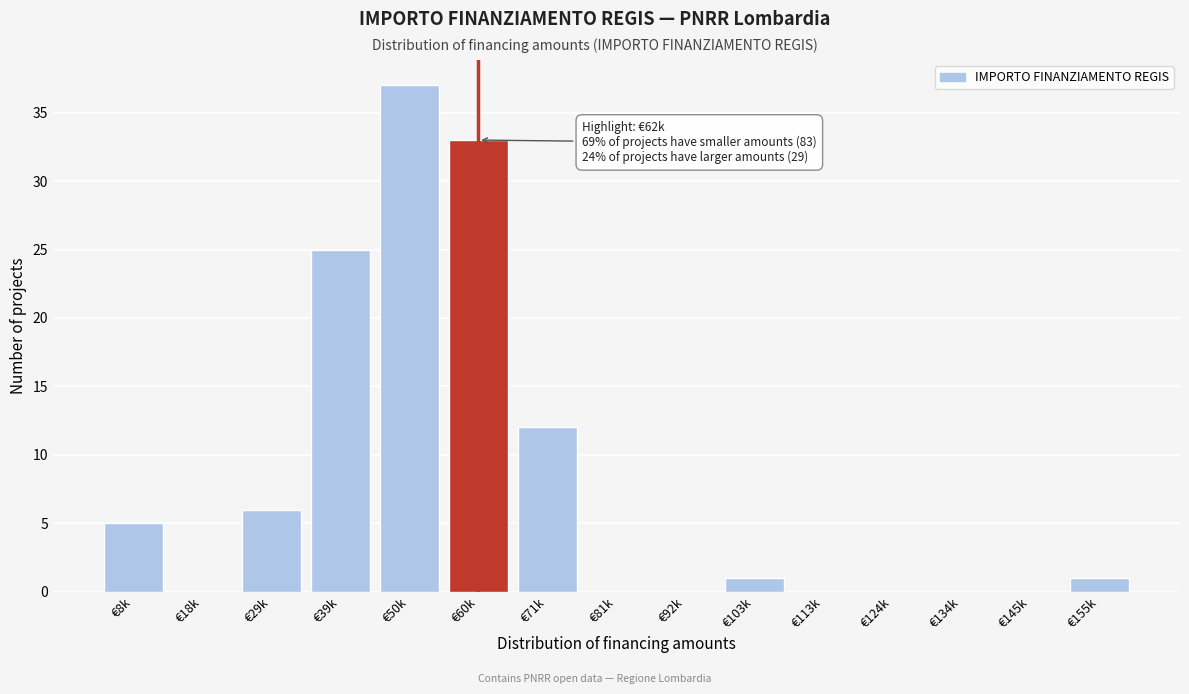

Reading right to left, what are all the values shown in this chart?

€155k=1	€145k=0	€134k=0	€124k=0	€113k=0	€103k=1	€92k=0	€81k=0	€71k=12	€60k=33	€50k=37	€39k=25	€29k=6	€18k=0	€8k=5